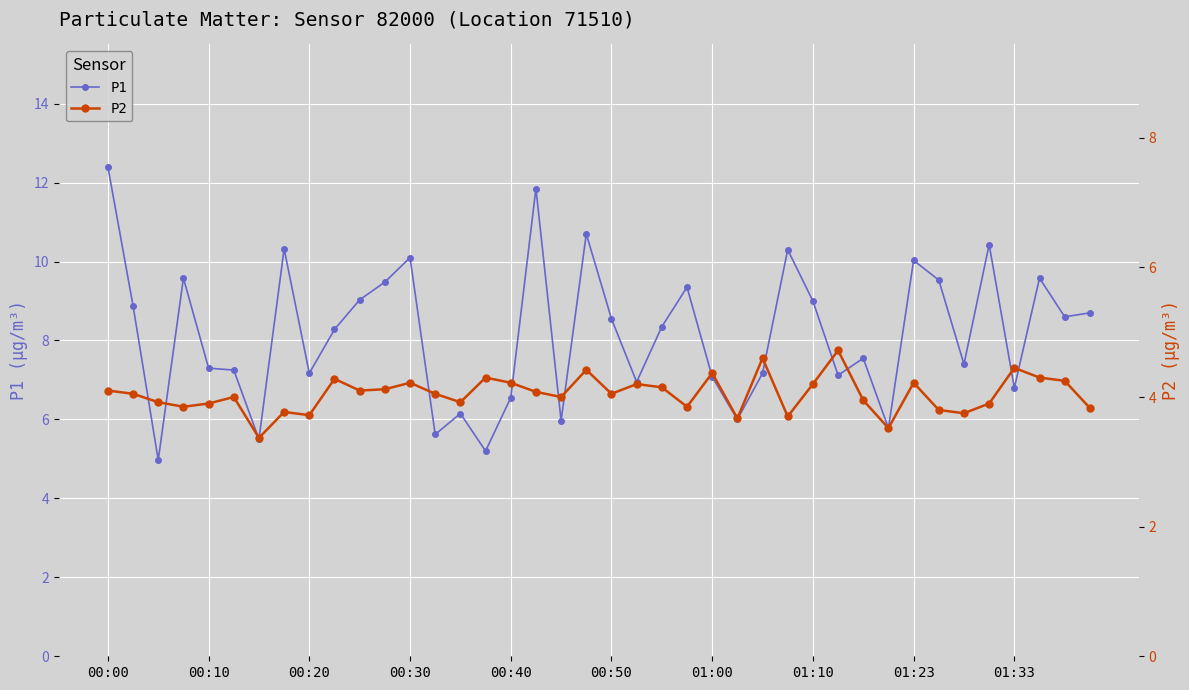

At which category is the sum across all series the highest?

00:00